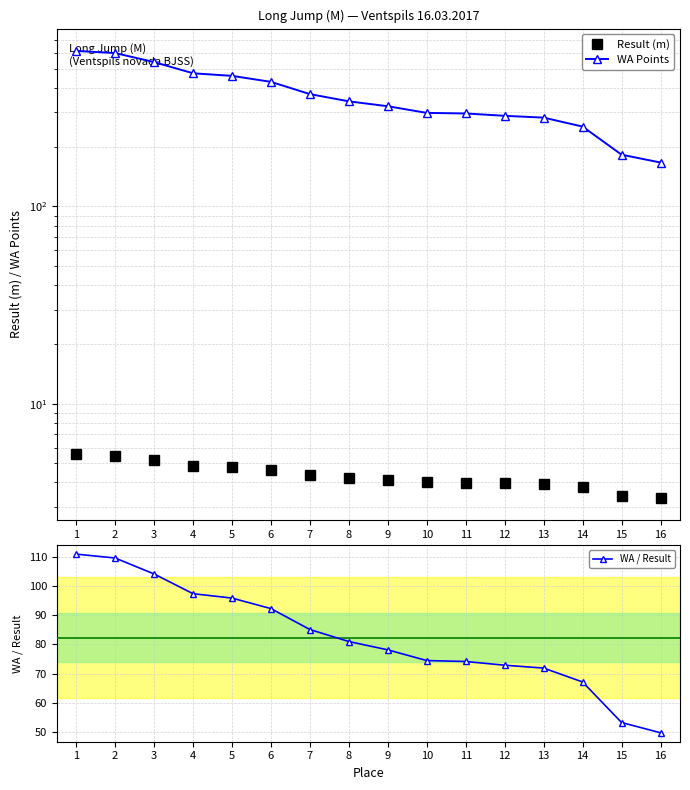

What is the total value across all series at 3?

648.2